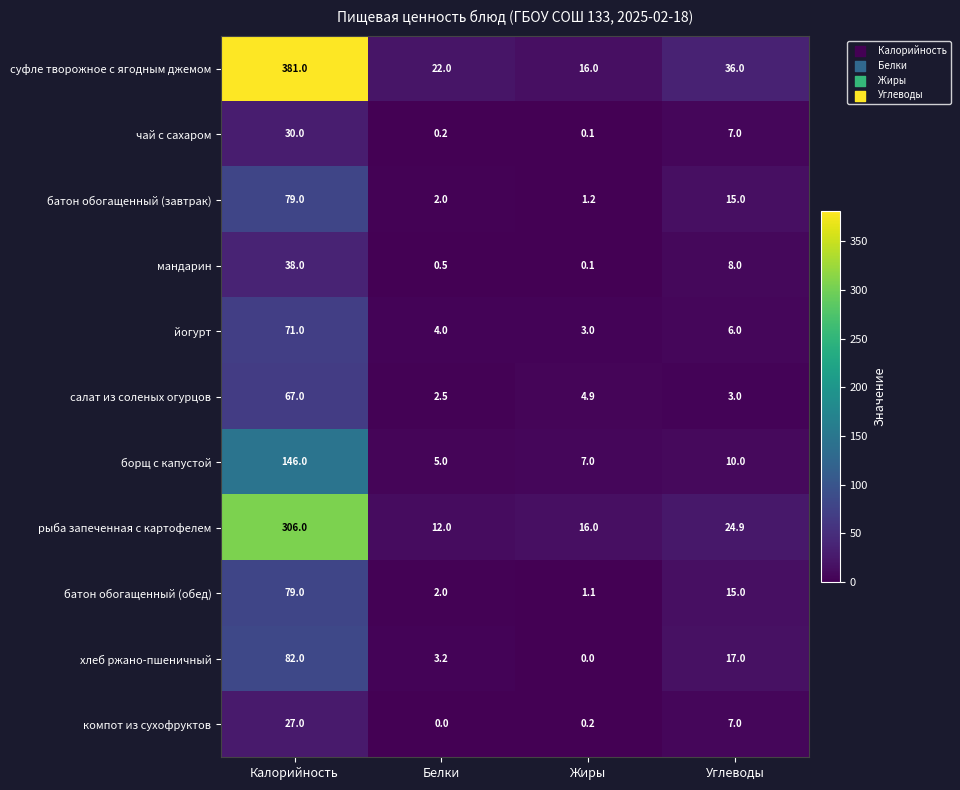

Which label corresponds to the largest value in the chart?

Калорийность